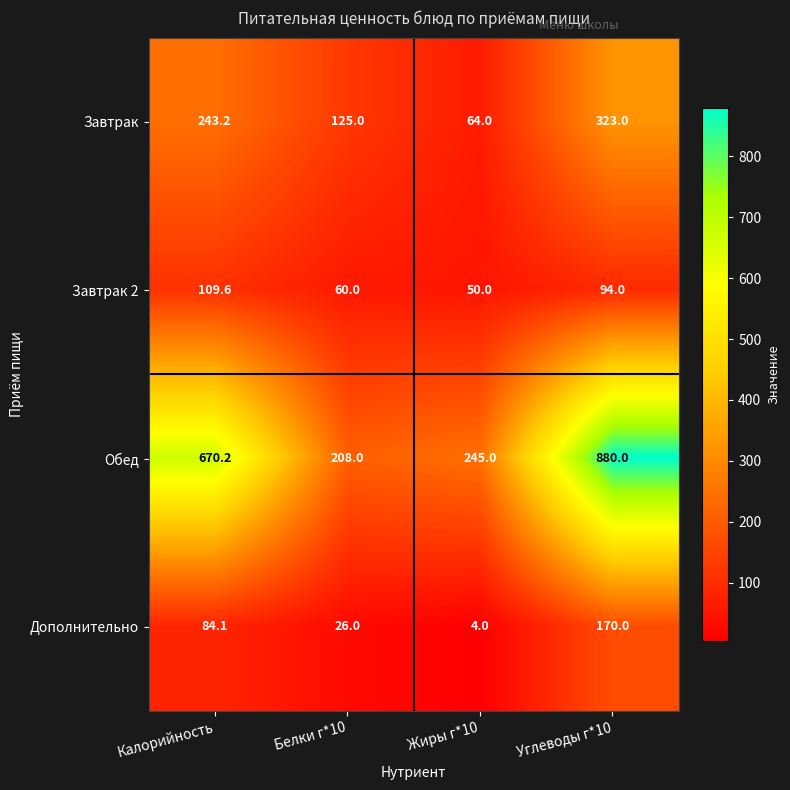

How many data points in Обед are less than 670?

2